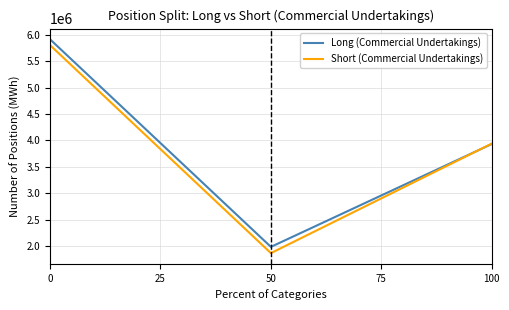

What is the sum of all Short (Commercial Undertakings) values?

11612332